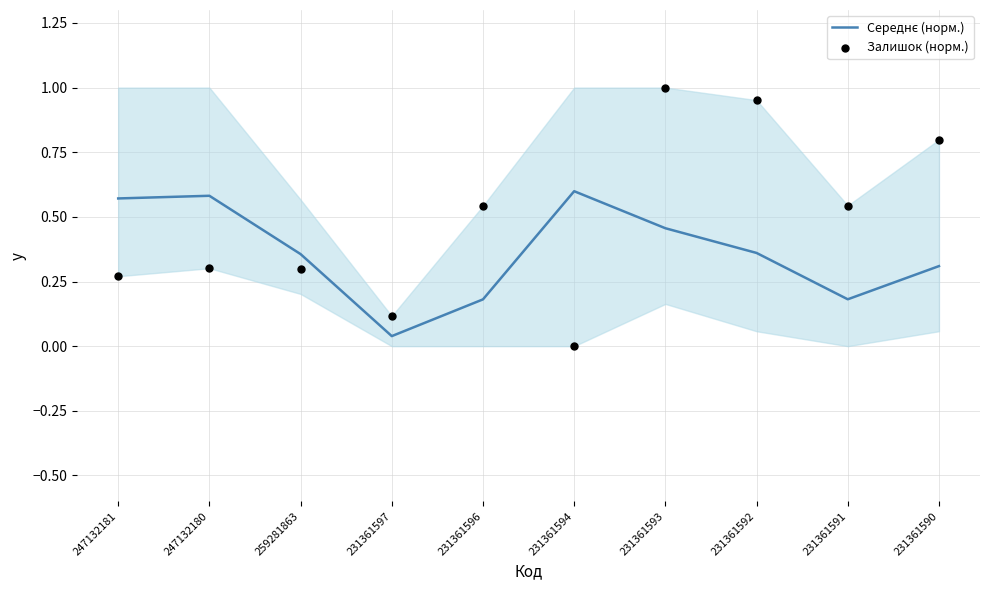

At how many categories does at least one series exceed 0?

10